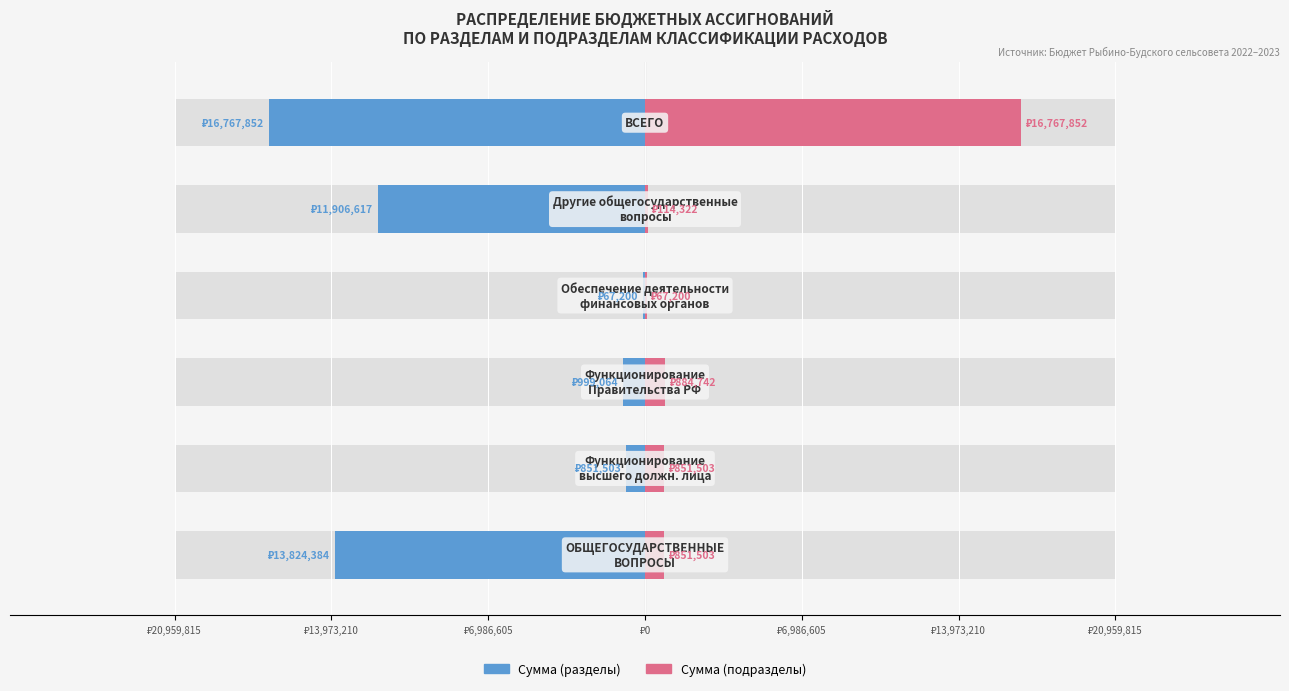

What is the approximate value of Сумма (подразделы) at ₽13,973,210?

16767852.3